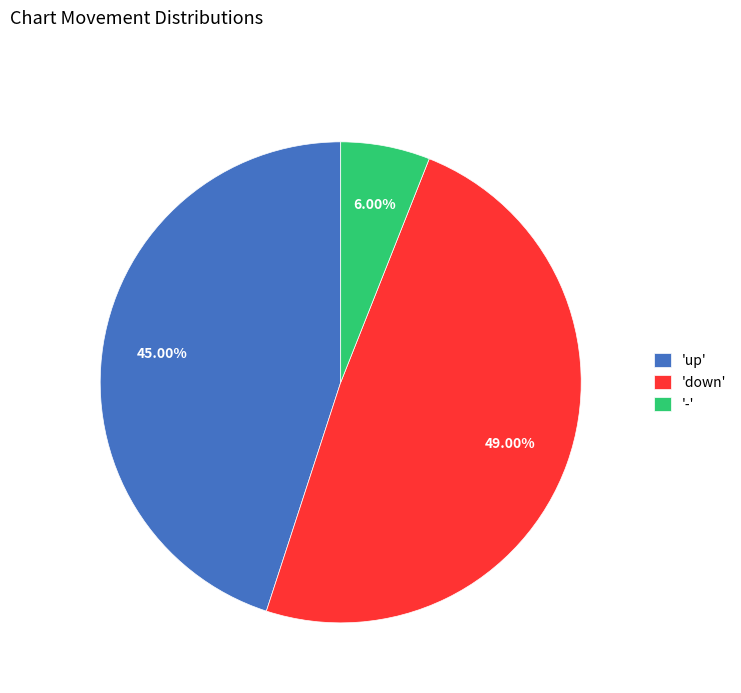

Rank the categories by value from lowest to highest.

'-', 'up', 'down'